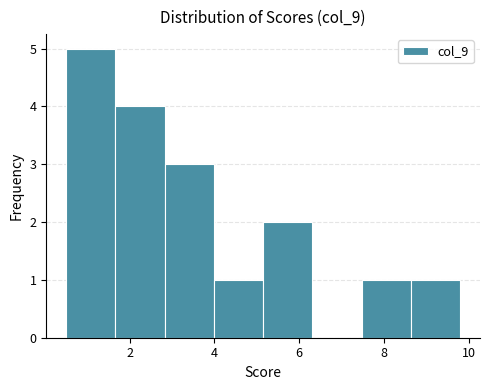

Reading left to right, transcribe this chart: for each bar, give the range it covers on the x-axis and its height. Neither the bar edges nor the heights are printed on the chart, so give them approximately, as read against the axes.

0.6 to 1.6: 5
1.6 to 2.8: 4
2.8 to 4.0: 3
4.0 to 5.2: 1
5.2 to 6.4: 2
6.4 to 7.4: 0
7.4 to 8.6: 1
8.6 to 9.8: 1